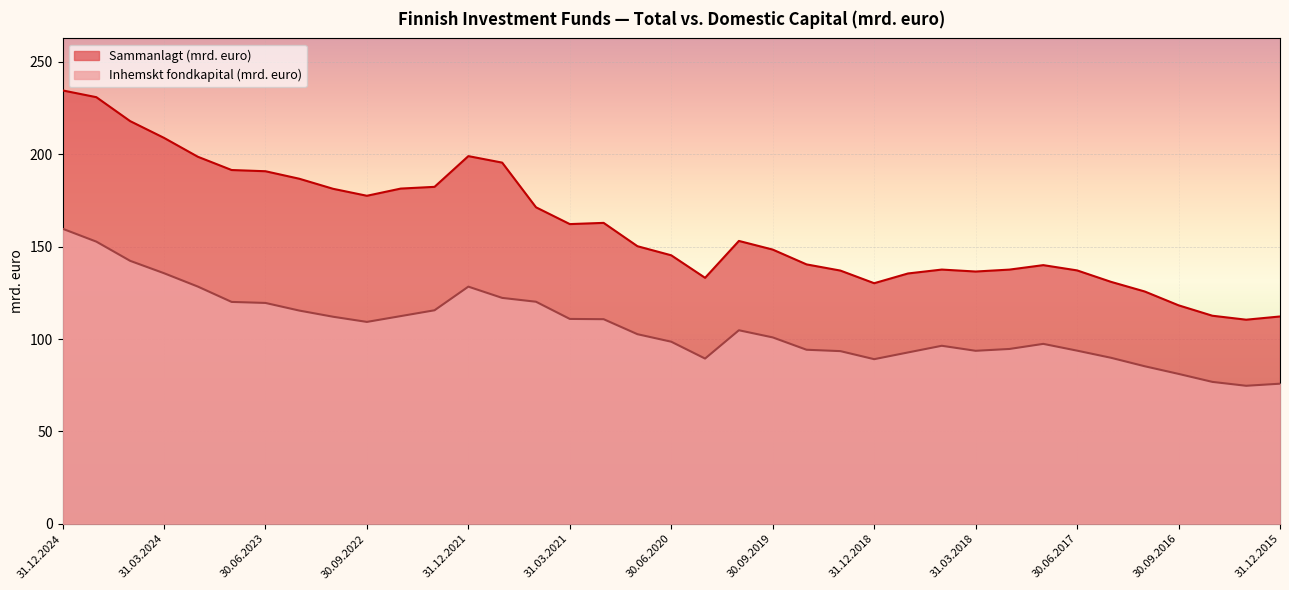

Rank the series by their maximum value, from lowest to highest.

Inhemskt fondkapital (mrd. euro), Sammanlagt (mrd. euro)